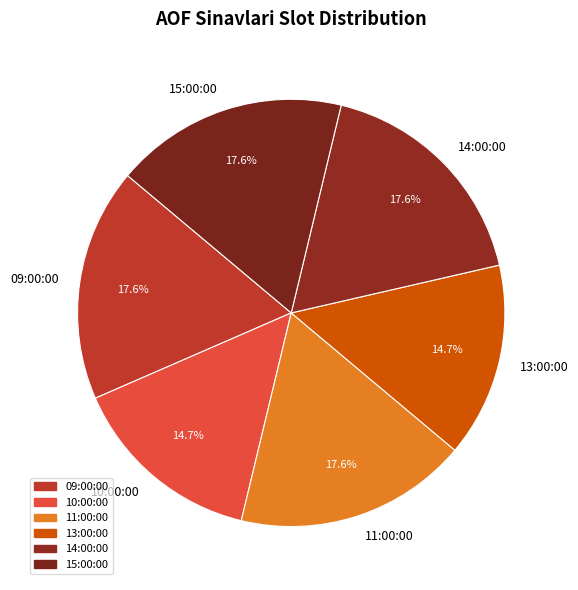

Is there a majority slice in this chart?

No